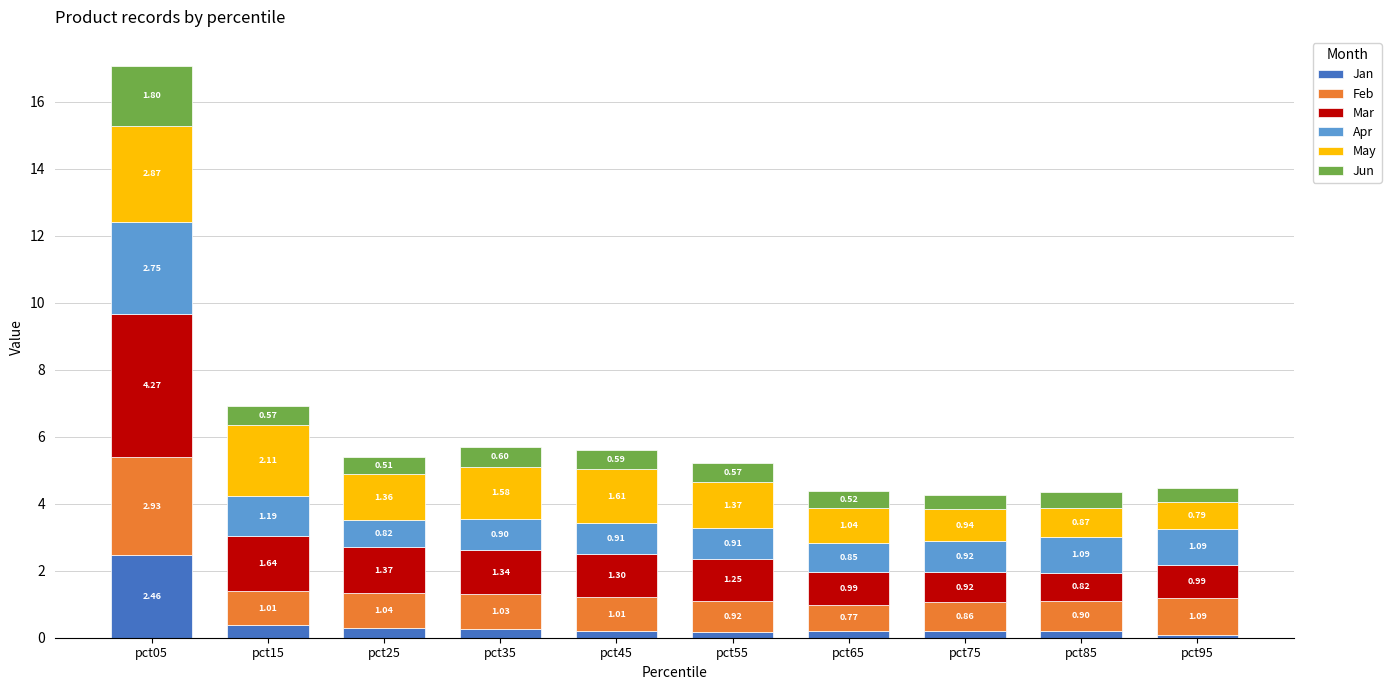

What is the total value across all series at pct45?

5.6